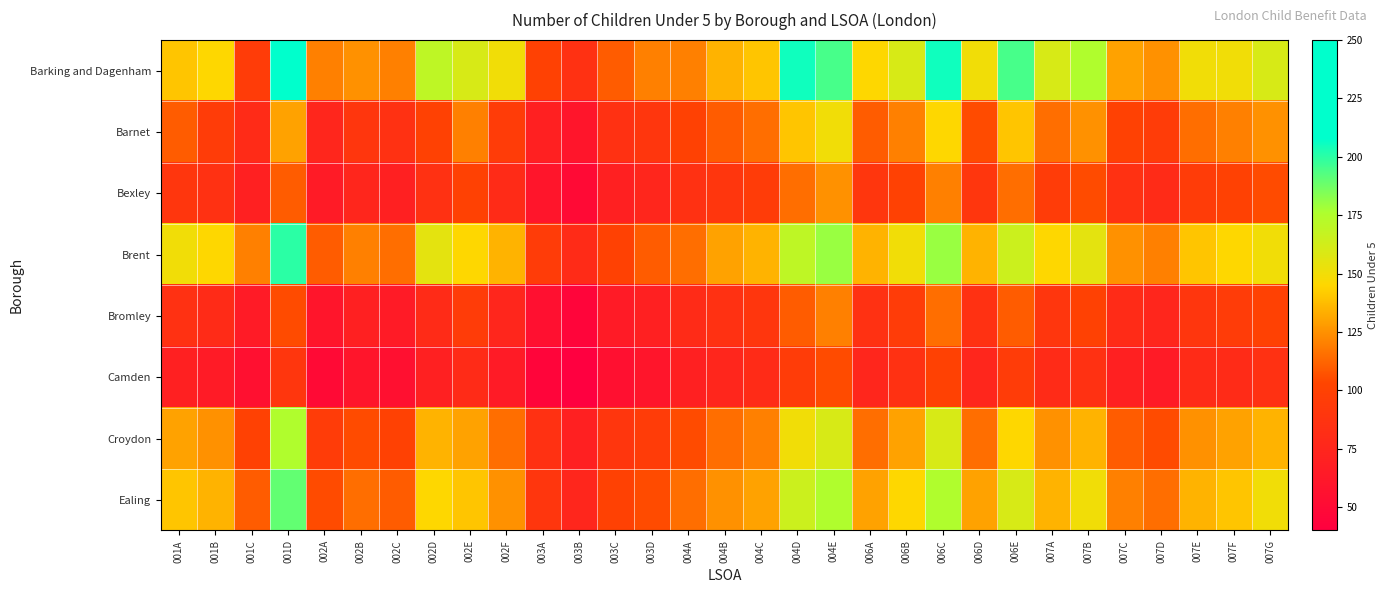

Which category has the lowest value across all series?

003B